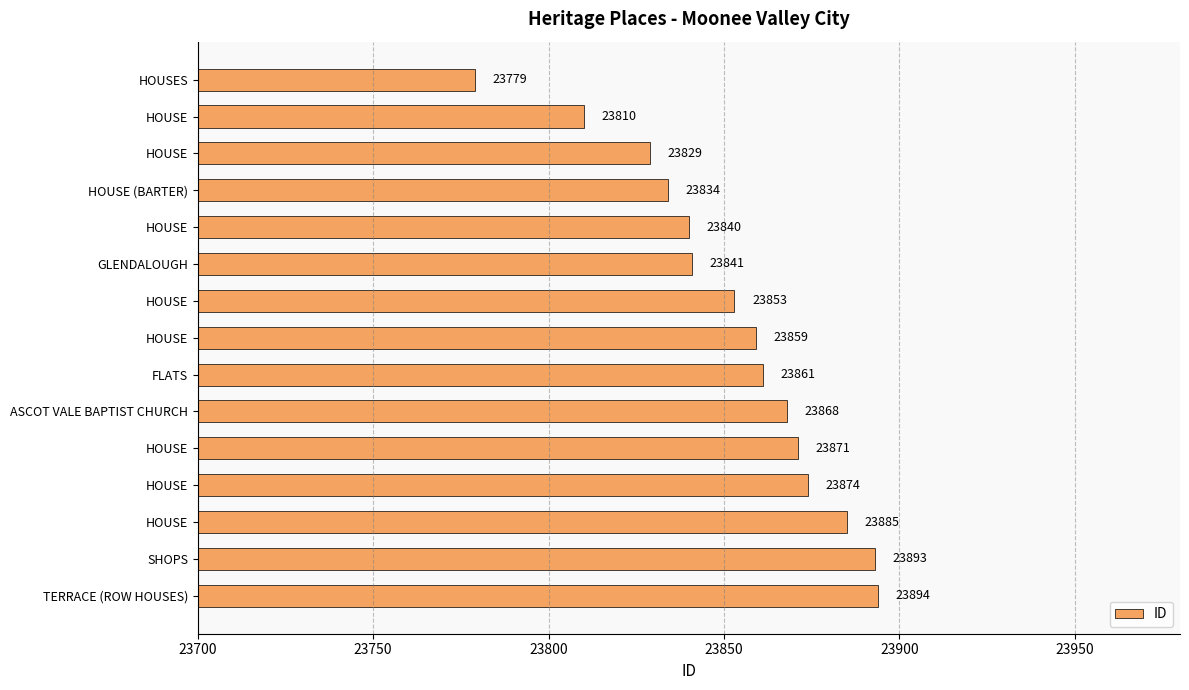

Where does the data first go above 23859?

FLATS